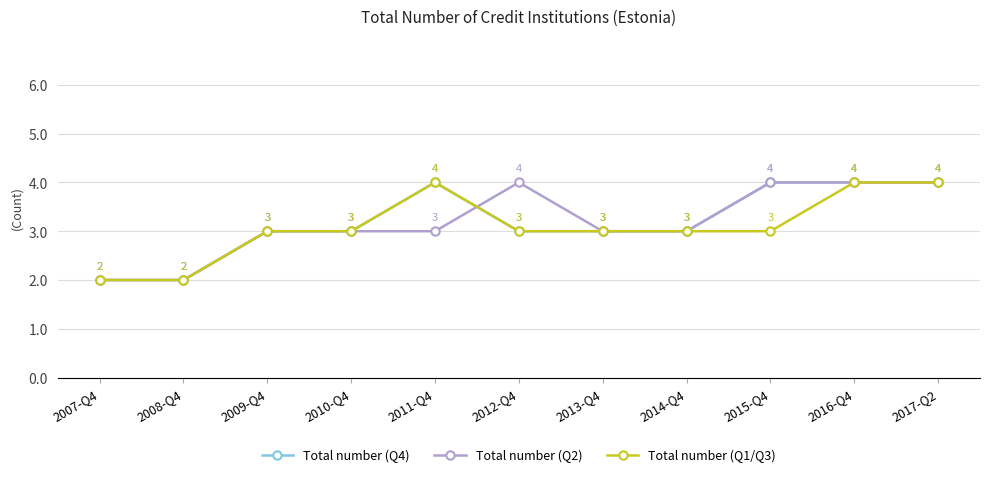

What is the total value across all series at 2008-Q4?

6